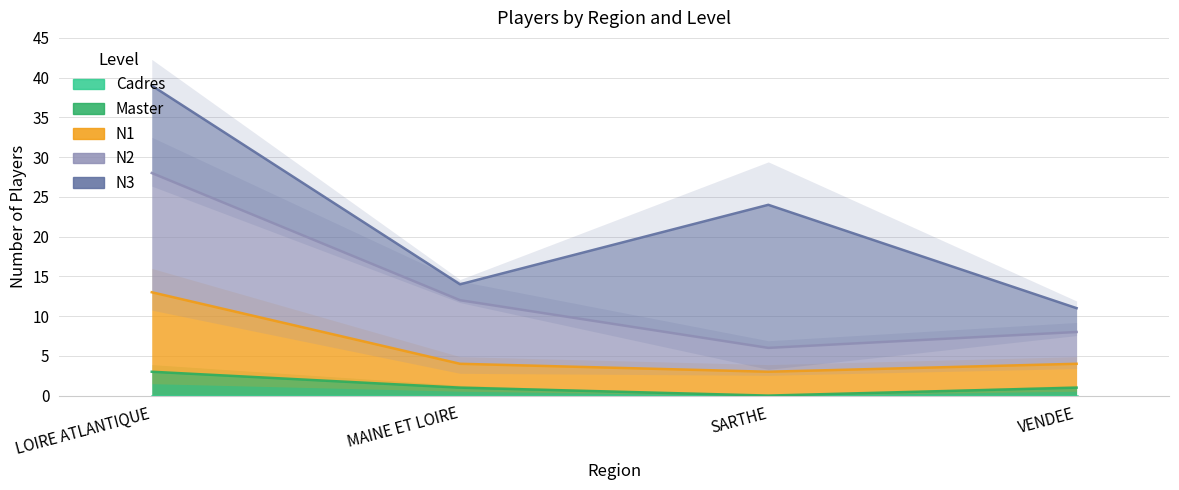

At which label does N2 reach its peak?

LOIRE ATLANTIQUE